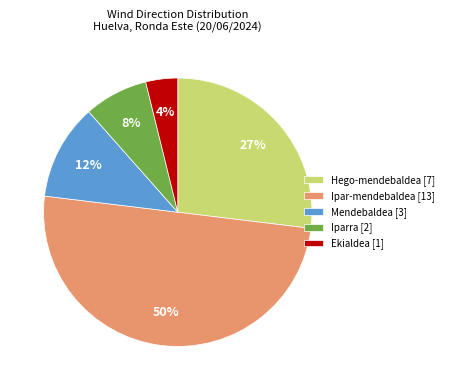

What is the smallest slice in the pie chart?

Ekialdea [1]